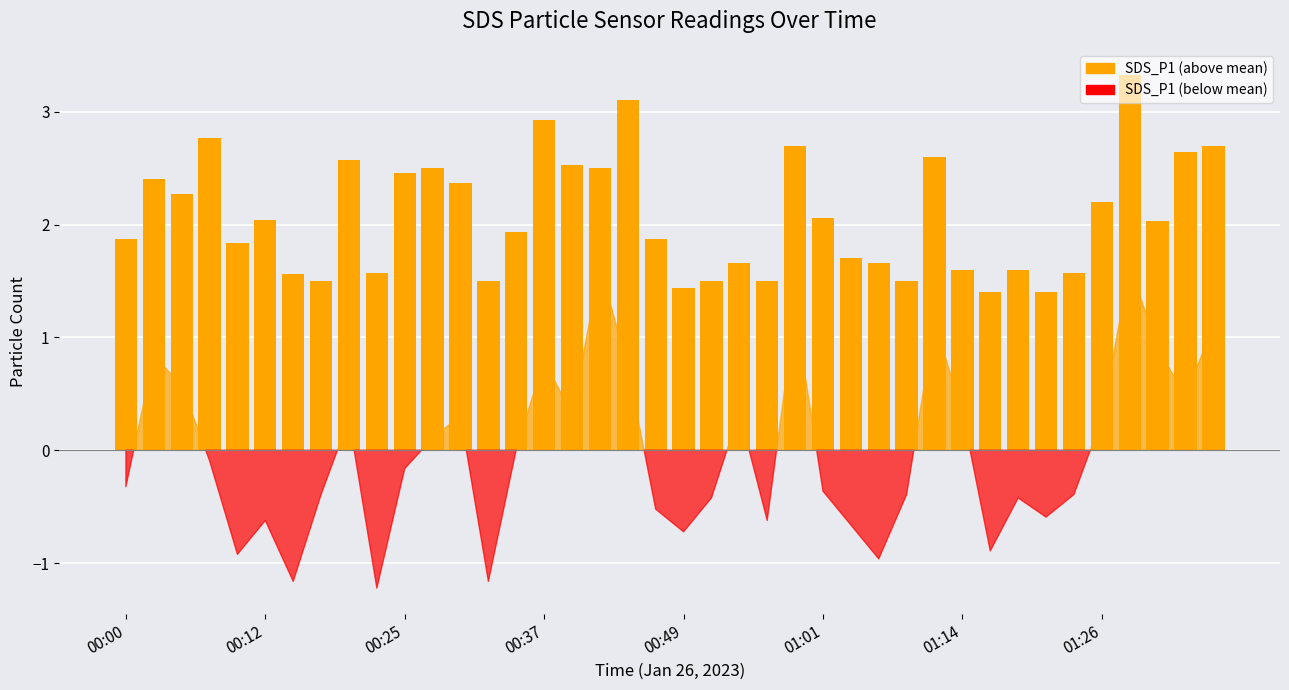

What is the greatest value displayed?

3.3